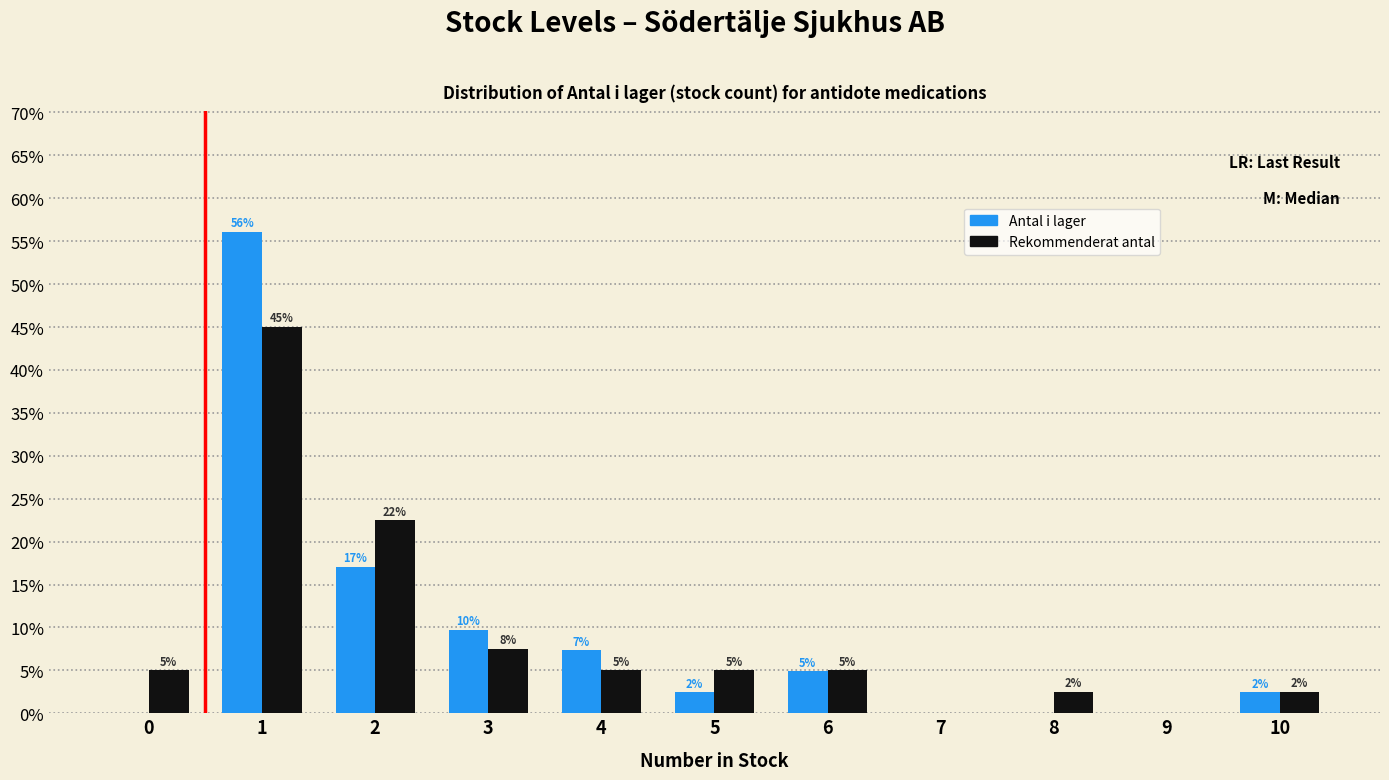

Between 0 and 4, which series saw the biggest shift?

Antal i lager